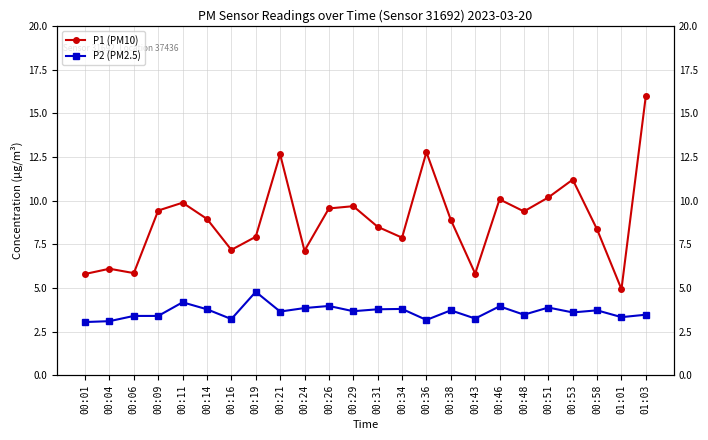

True or false: P1 (PM10) and P2 (PM2.5) intersect in this chart.

False